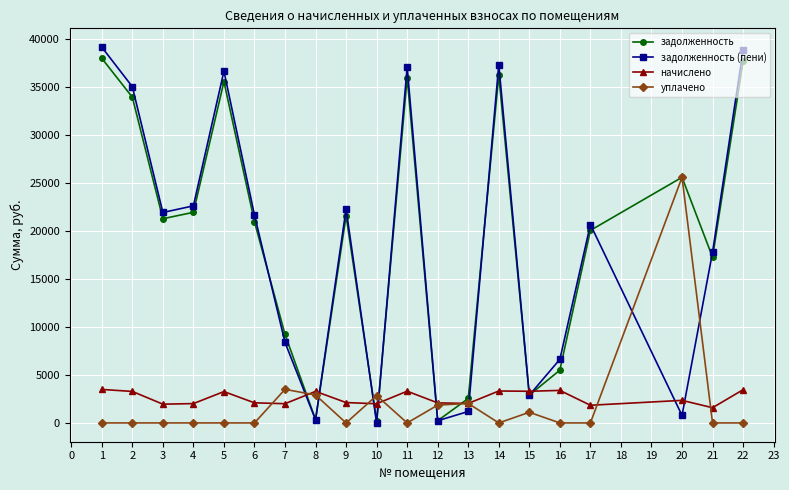

Does the chart display data point markers on the line(s)?

Yes